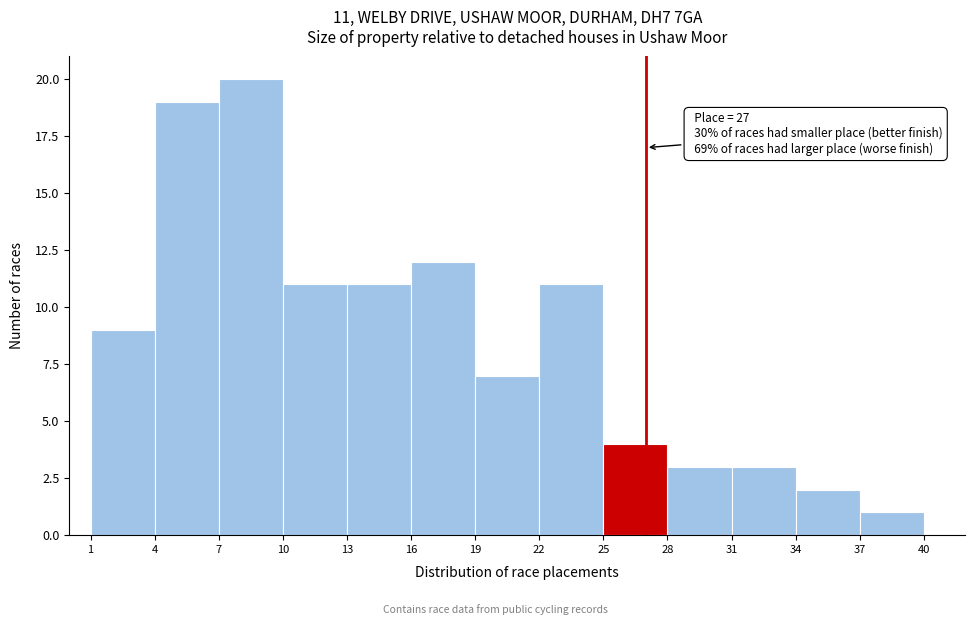

Which range on the x-axis has the tallest bar?

7 to 10